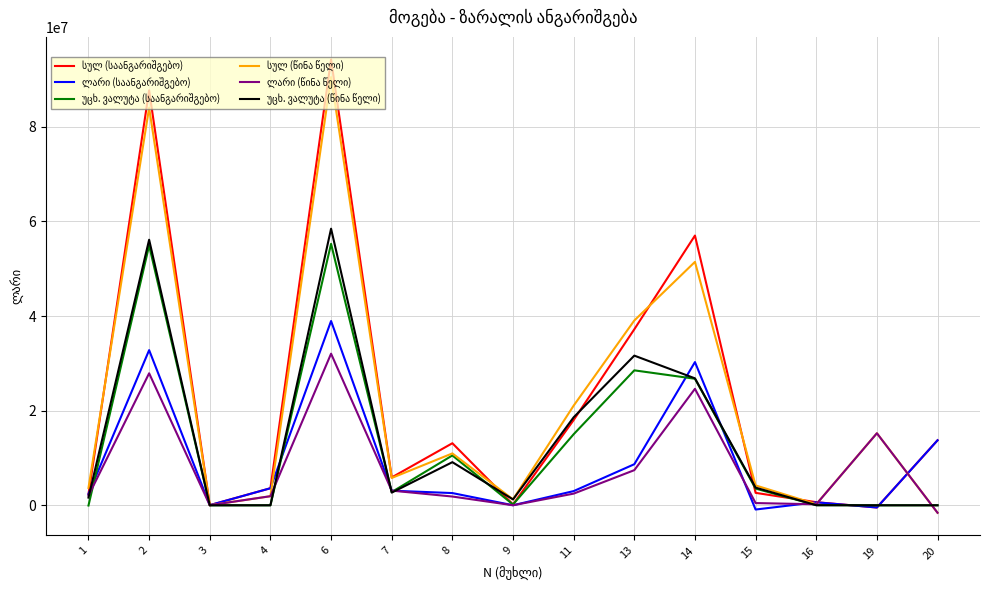

What is the total value across all series at 6?

369463380.2